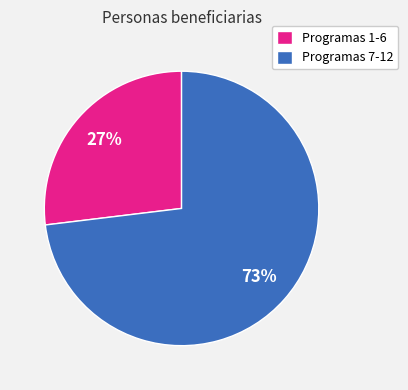

Rank the categories by value from lowest to highest.

Programas 1-6, Programas 7-12